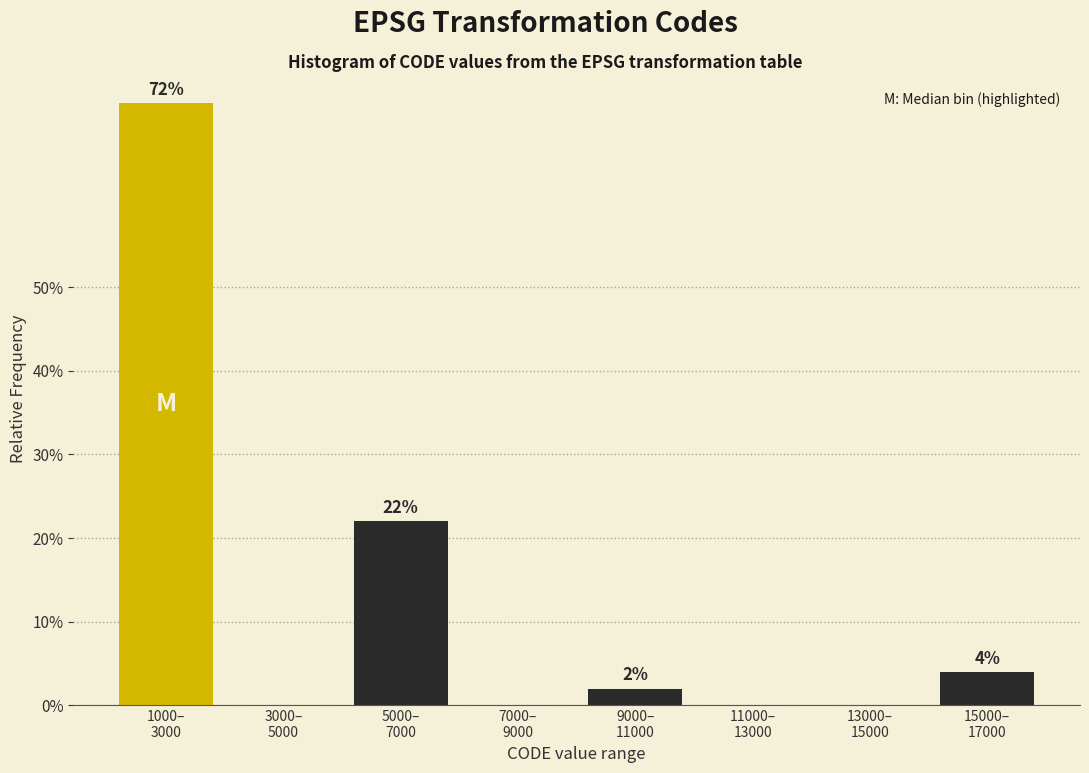

What is the sum of all values?

100